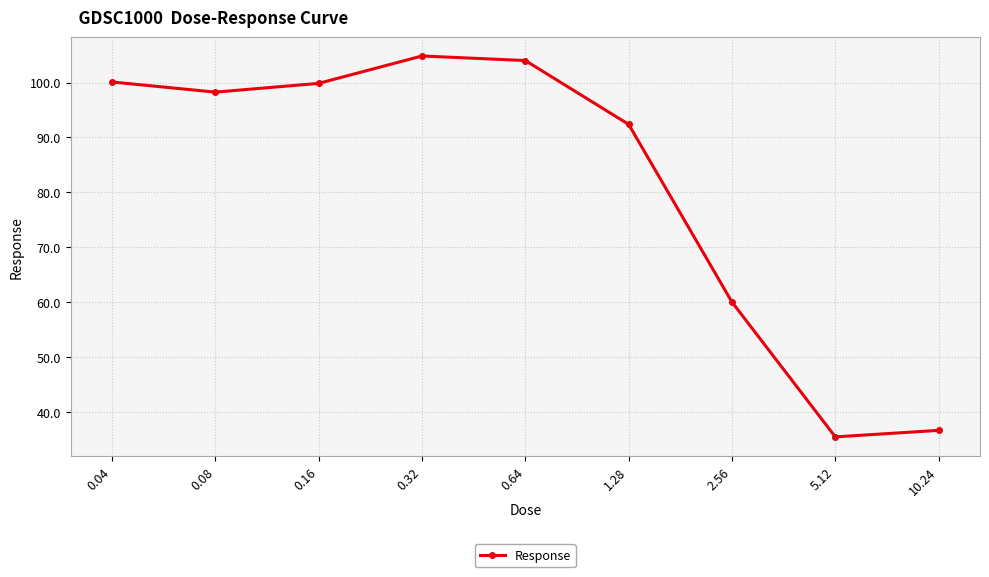

What is the sum of all values?

731.5